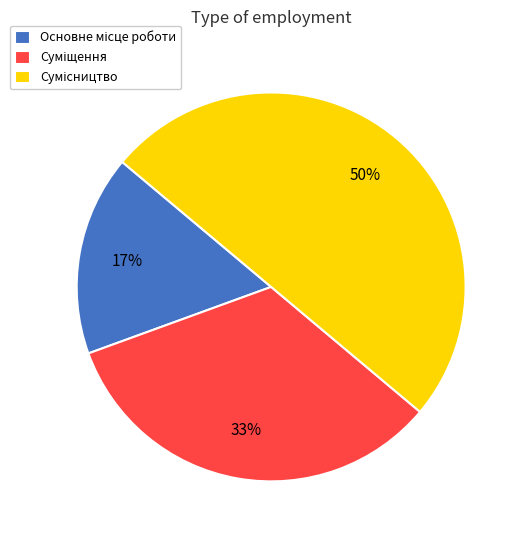

To the nearest percent, what is the difference between the largest and smallest slice percentages?

33%